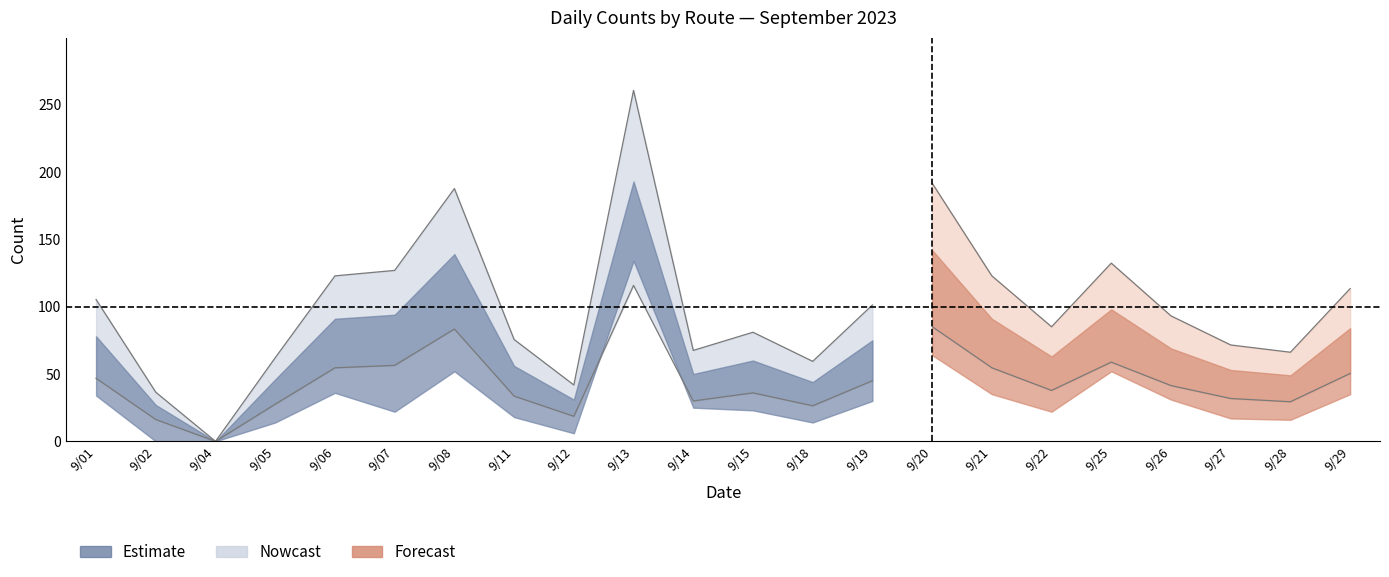

The 867_04 series shows 6 at 9/26. True or false?

False